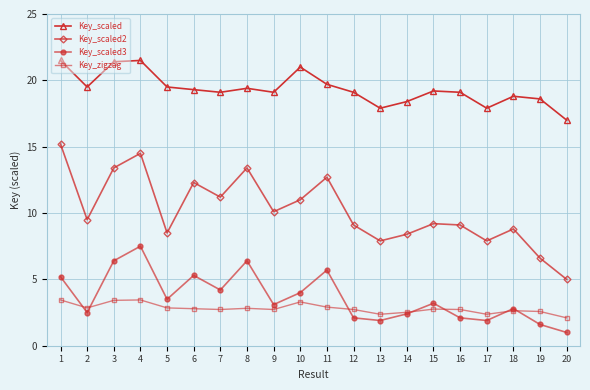

Is it true that Key_scaled equals 19.7 at 11?

True